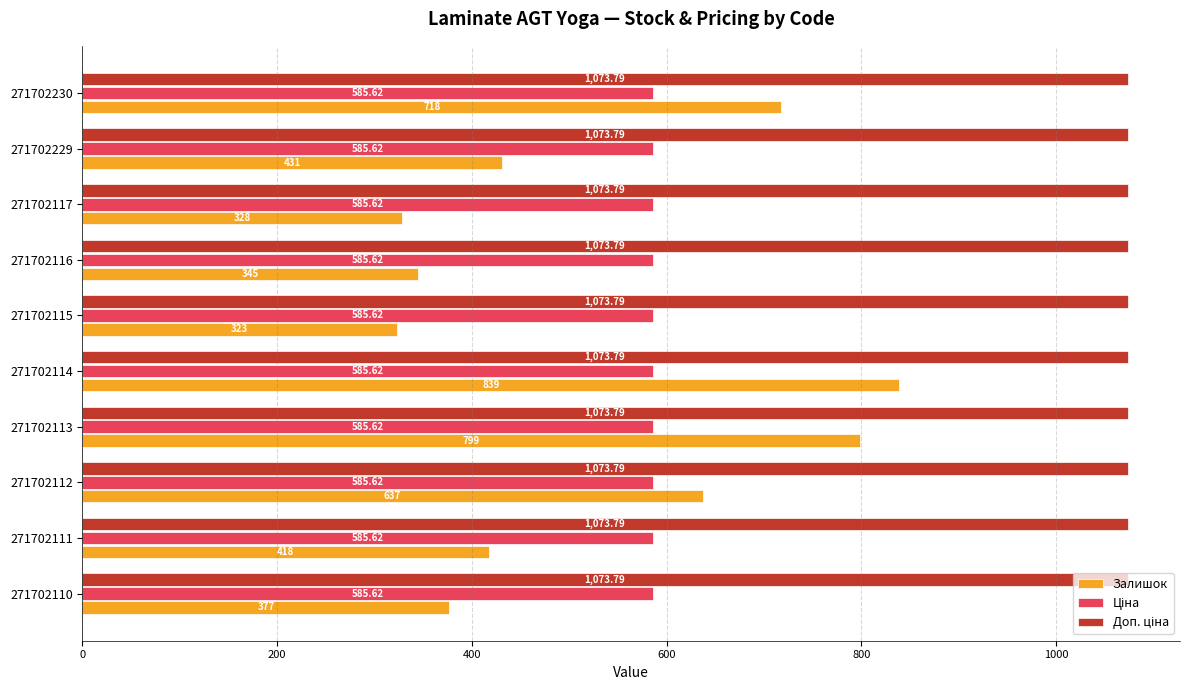

What is the difference between the Залишок values at 271702115 and 271702117?

5.0